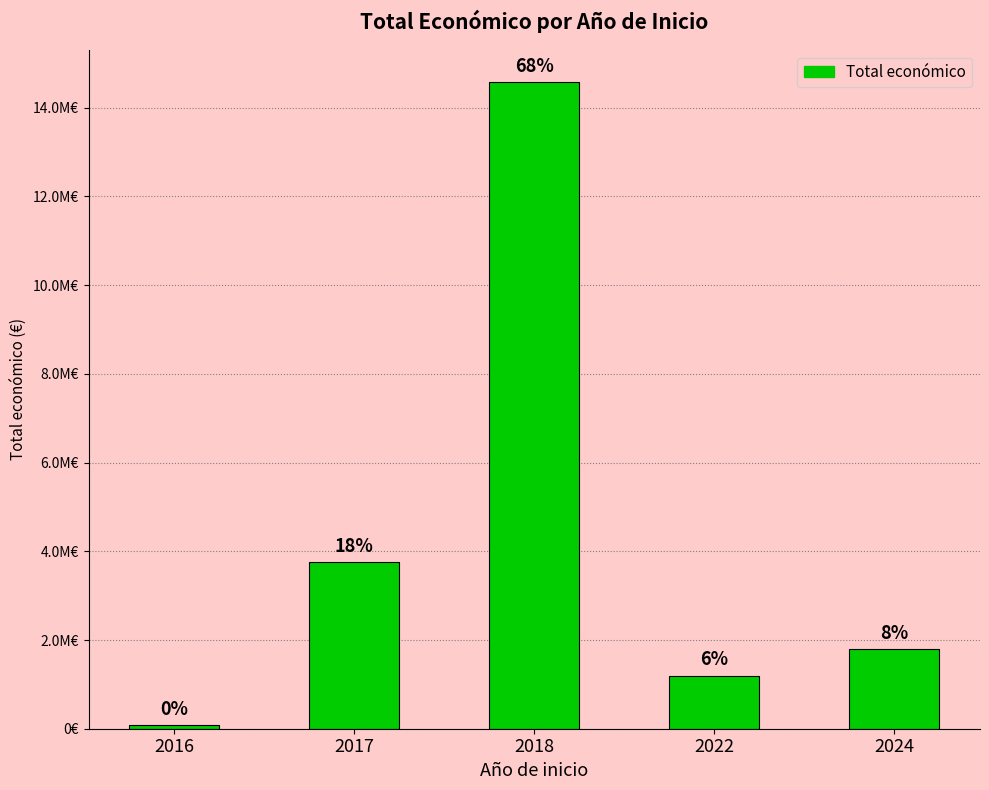

What is the change in value from 2017 to 2018?

+10815702